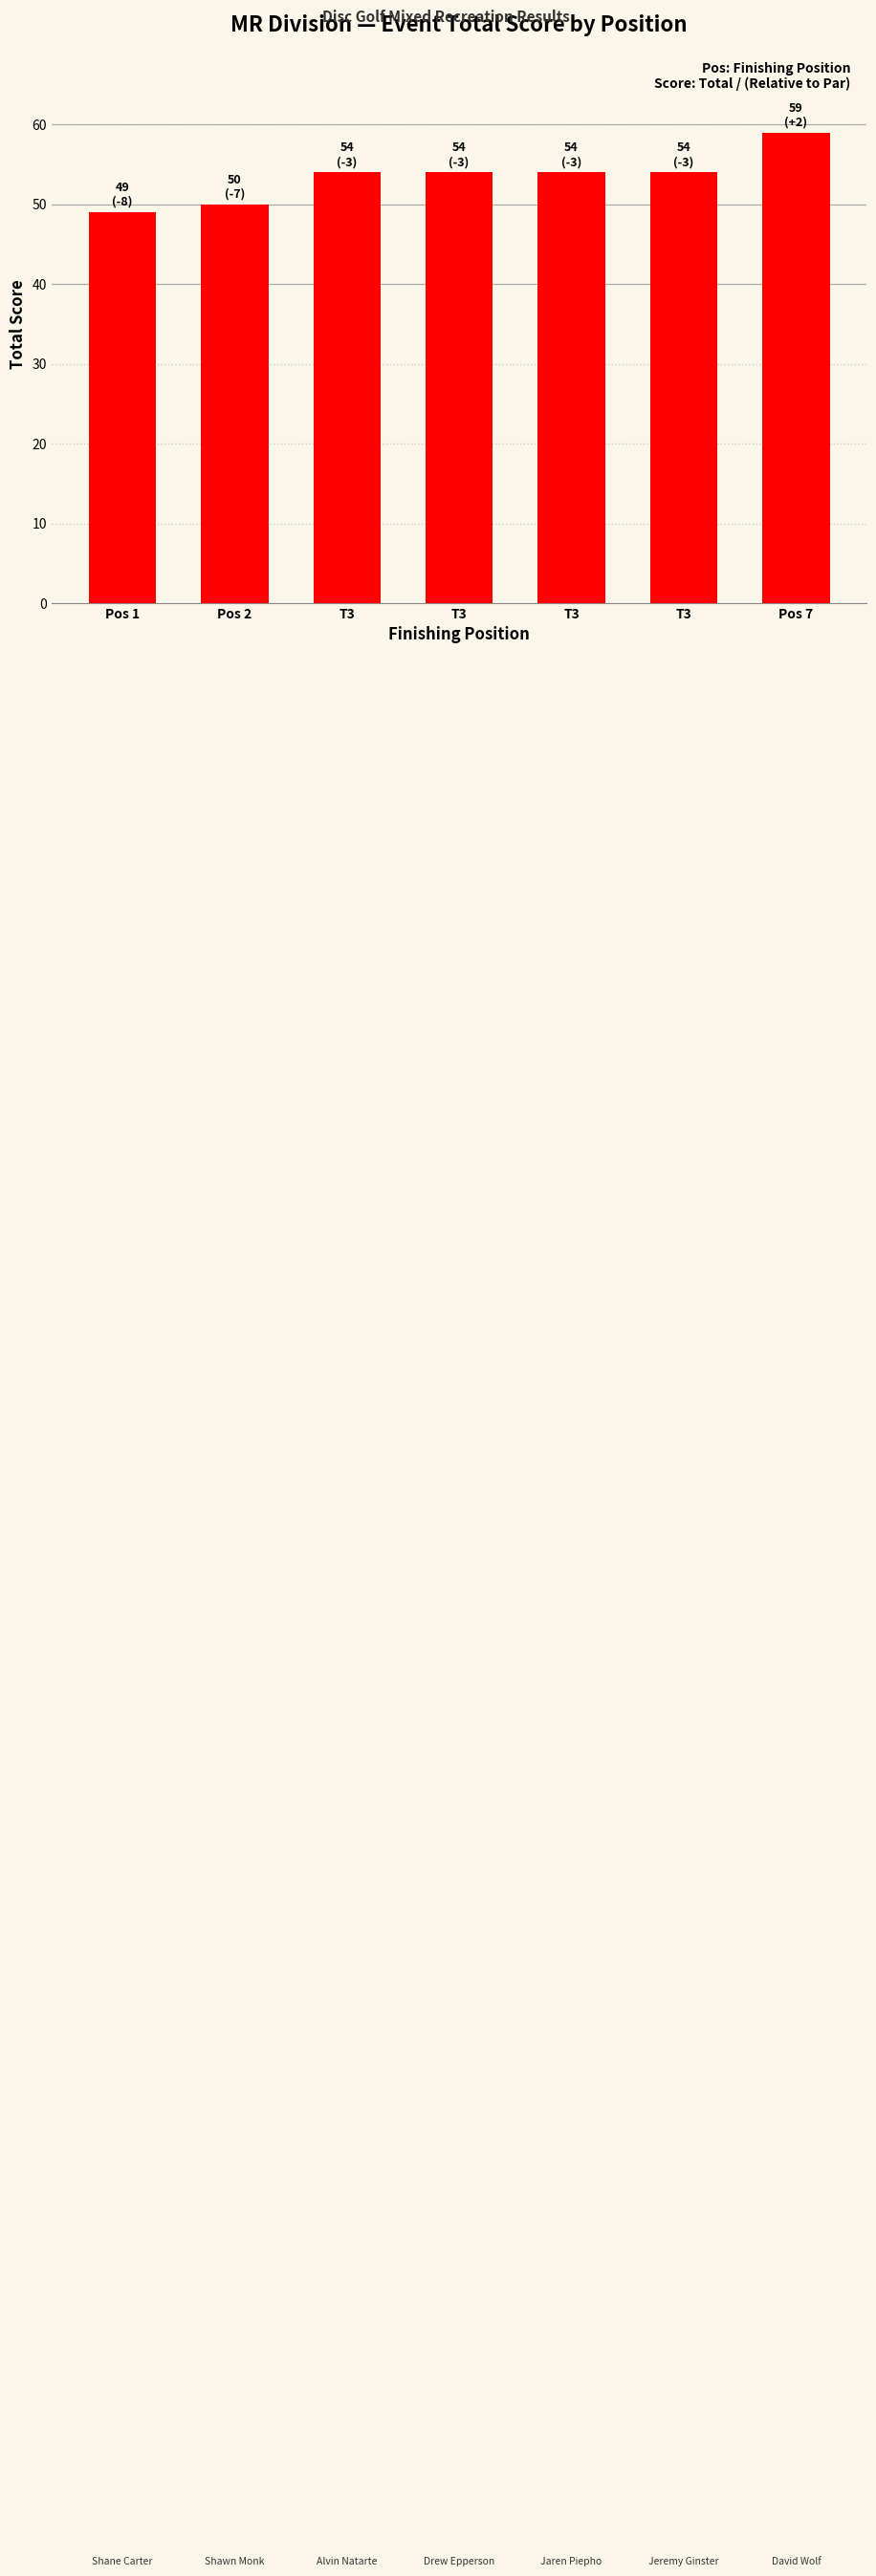

Does the chart contain any negative values?

No